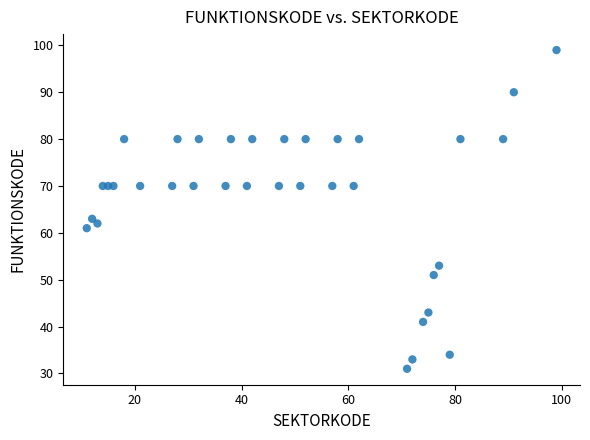

What Y value in the scatter plot is closest to 65?

63